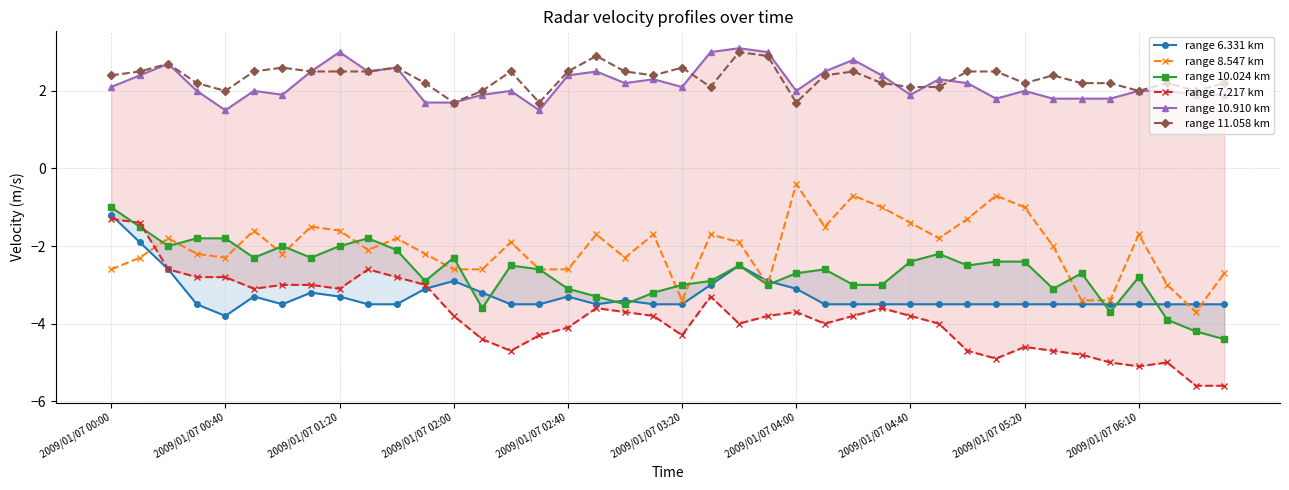

Reading left to right, extract all data points from this chart.

range 6.331 km: -1.2	-1.9	-2.6	-3.5	-3.8	-3.3	-3.5	-3.2	-3.3	-3.5	-3.5	-3.1	-2.9	-3.2	-3.5	-3.5	-3.3	-3.5	-3.4	-3.5	-3.5	-3.0	-2.5	-2.9	-3.1	-3.5	-3.5	-3.5	-3.5	-3.5	-3.5	-3.5	-3.5	-3.5	-3.5	-3.5	-3.5	-3.5	-3.5	-3.5
range 8.547 km: -2.6	-2.3	-1.8	-2.2	-2.3	-1.6	-2.2	-1.5	-1.6	-2.1	-1.8	-2.2	-2.6	-2.6	-1.9	-2.6	-2.6	-1.7	-2.3	-1.7	-3.4	-1.7	-1.9	-3.0	-0.4	-1.5	-0.7	-1.0	-1.4	-1.8	-1.3	-0.7	-1.0	-2.0	-3.4	-3.4	-1.7	-3.0	-3.7	-2.7
range 10.024 km: -1.0	-1.5	-2.0	-1.8	-1.8	-2.3	-2.0	-2.3	-2.0	-1.8	-2.1	-2.9	-2.3	-3.6	-2.5	-2.6	-3.1	-3.3	-3.5	-3.2	-3.0	-2.9	-2.5	-3.0	-2.7	-2.6	-3.0	-3.0	-2.4	-2.2	-2.5	-2.4	-2.4	-3.1	-2.7	-3.7	-2.8	-3.9	-4.2	-4.4
range 7.217 km: -1.3	-1.4	-2.6	-2.8	-2.8	-3.1	-3.0	-3.0	-3.1	-2.6	-2.8	-3.0	-3.8	-4.4	-4.7	-4.3	-4.1	-3.6	-3.7	-3.8	-4.3	-3.3	-4.0	-3.8	-3.7	-4.0	-3.8	-3.6	-3.8	-4.0	-4.7	-4.9	-4.6	-4.7	-4.8	-5.0	-5.1	-5.0	-5.6	-5.6
range 10.910 km: 2.1	2.4	2.7	2.0	1.5	2.0	1.9	2.5	3.0	2.5	2.6	1.7	1.7	1.9	2.0	1.5	2.4	2.5	2.2	2.3	2.1	3.0	3.1	3.0	2.0	2.5	2.8	2.4	1.9	2.3	2.2	1.8	2.0	1.8	1.8	1.8	2.0	2.0	1.9	1.9
range 11.058 km: 2.4	2.5	2.7	2.2	2.0	2.5	2.6	2.5	2.5	2.5	2.6	2.2	1.7	2.0	2.5	1.7	2.5	2.9	2.5	2.4	2.6	2.1	3.0	2.9	1.7	2.4	2.5	2.2	2.1	2.1	2.5	2.5	2.2	2.4	2.2	2.2	2.0	2.2	2.0	2.2